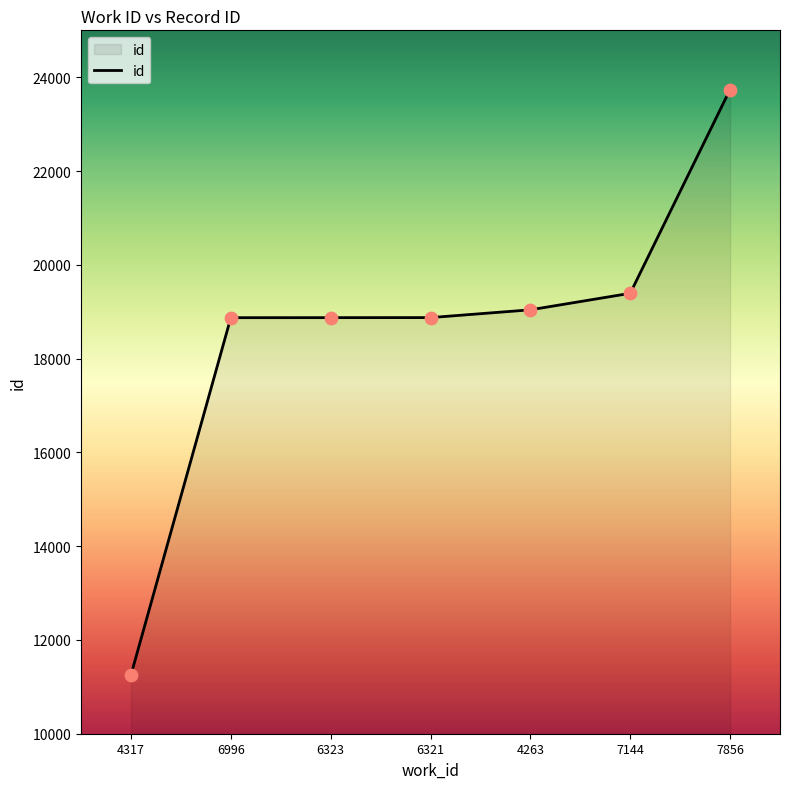

What is the change in value from 6323 to 7856?

+4865